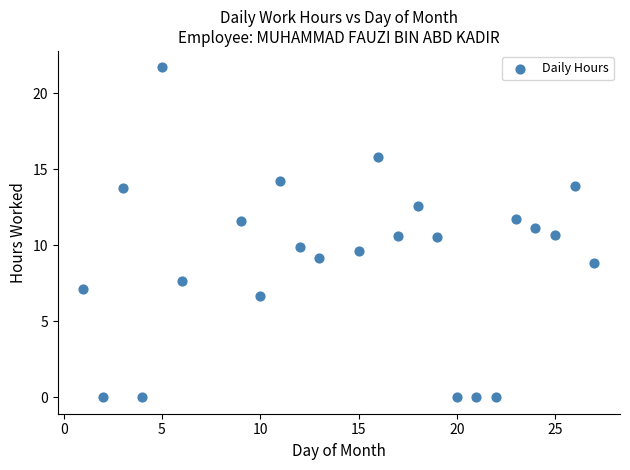

What is the range of Y values (max minus min)?

21.7